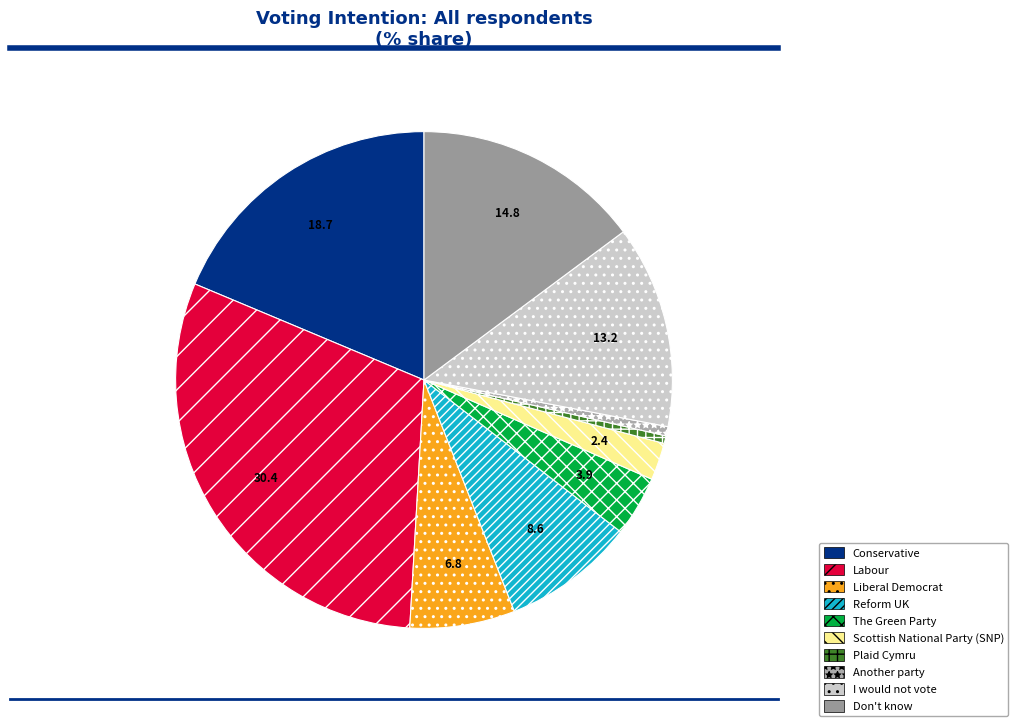

True or false: Scottish National Party (SNP) accounts for 1% of the total.

False